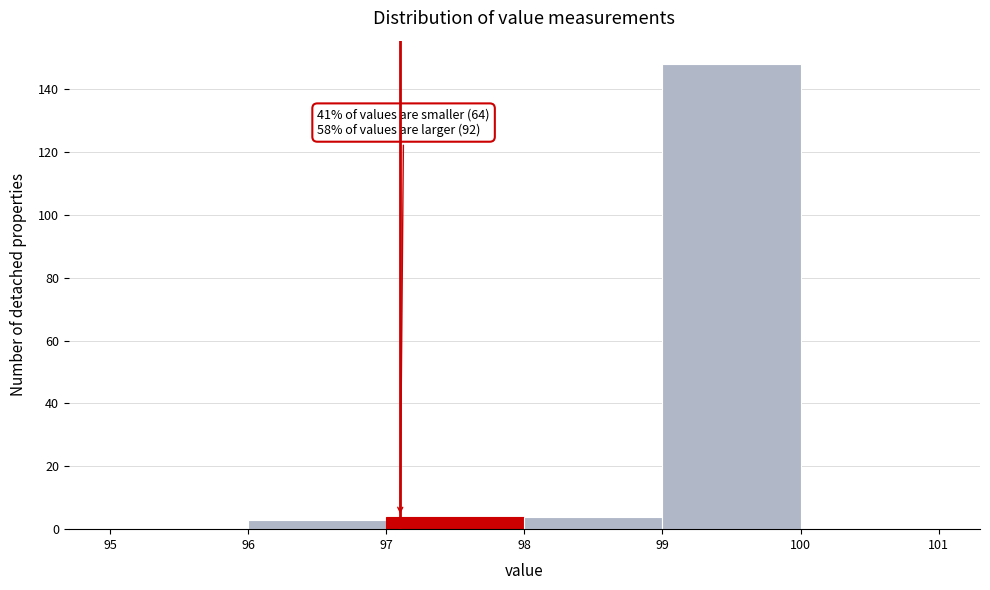

Which range on the x-axis has the tallest bar?

99 to 100